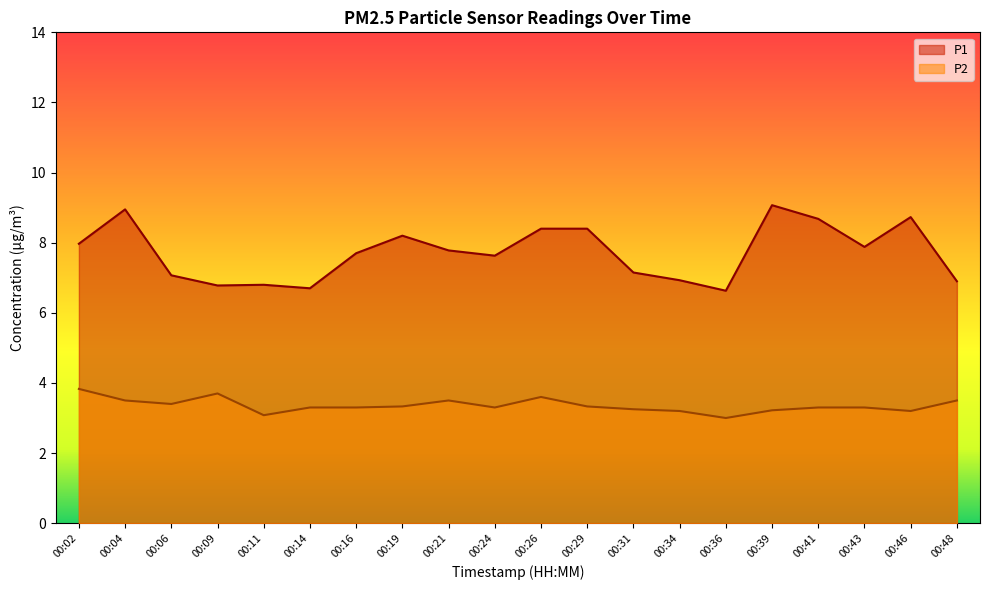

What value does the P1 series have at 00:48?

6.9